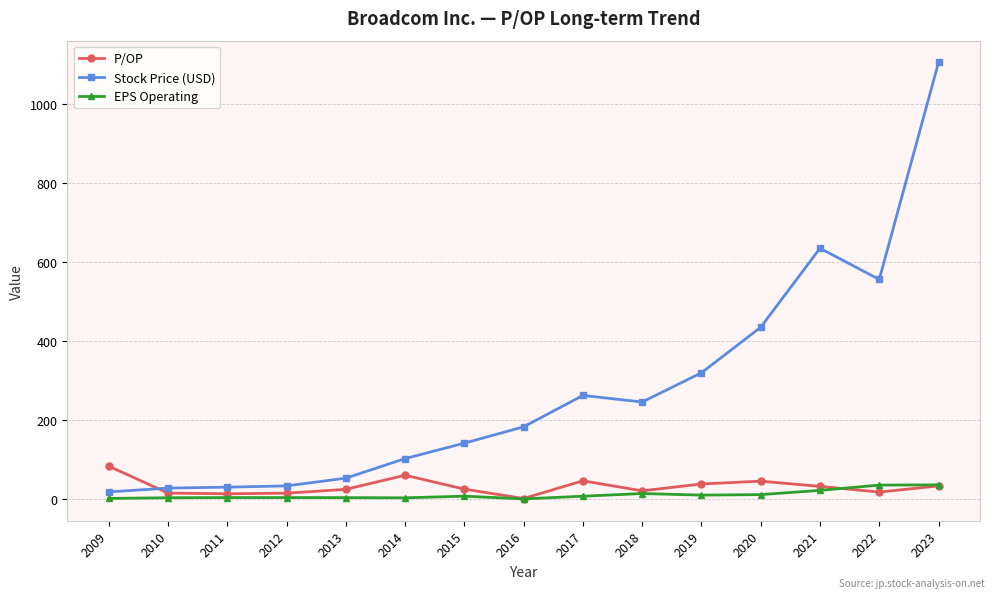

At how many categories does at least one series exceed 396?

4